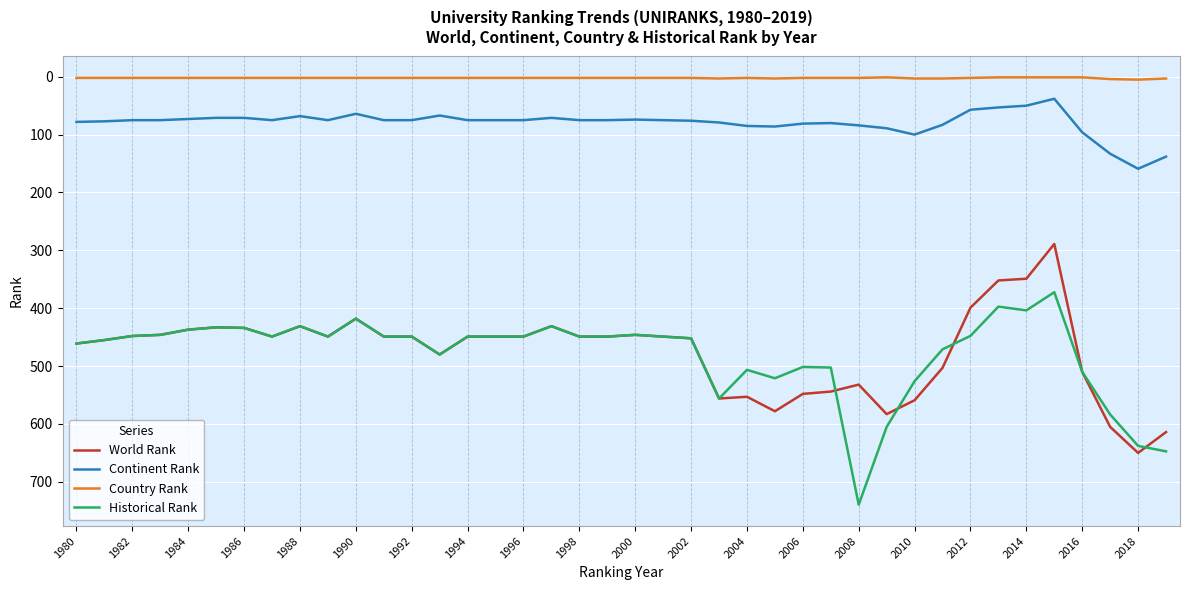

What is the difference between the maximum and minimum values in the Continent Rank series?

121.0